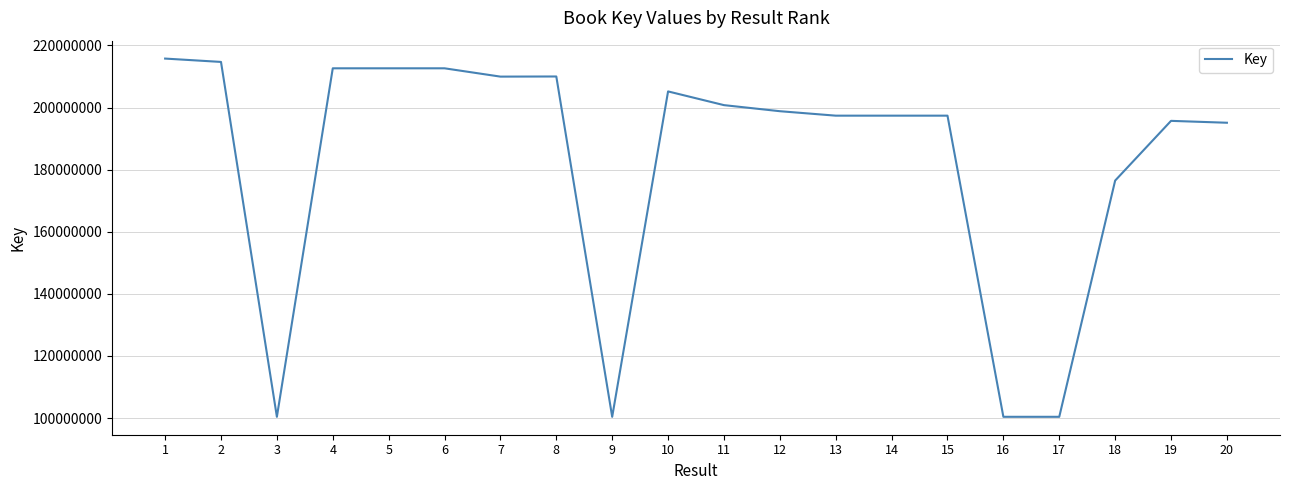

Is this an area chart (filled region under the line)?

No